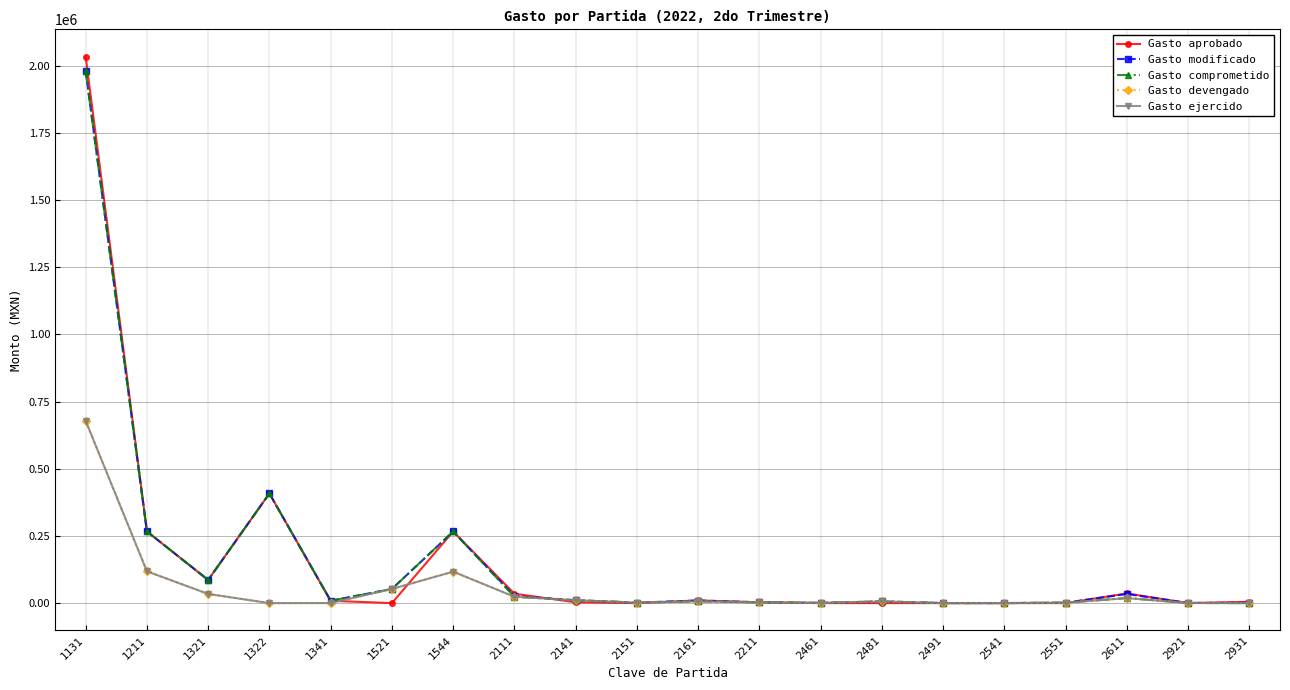

At which category does Gasto comprometido reach its first local peak?

1322